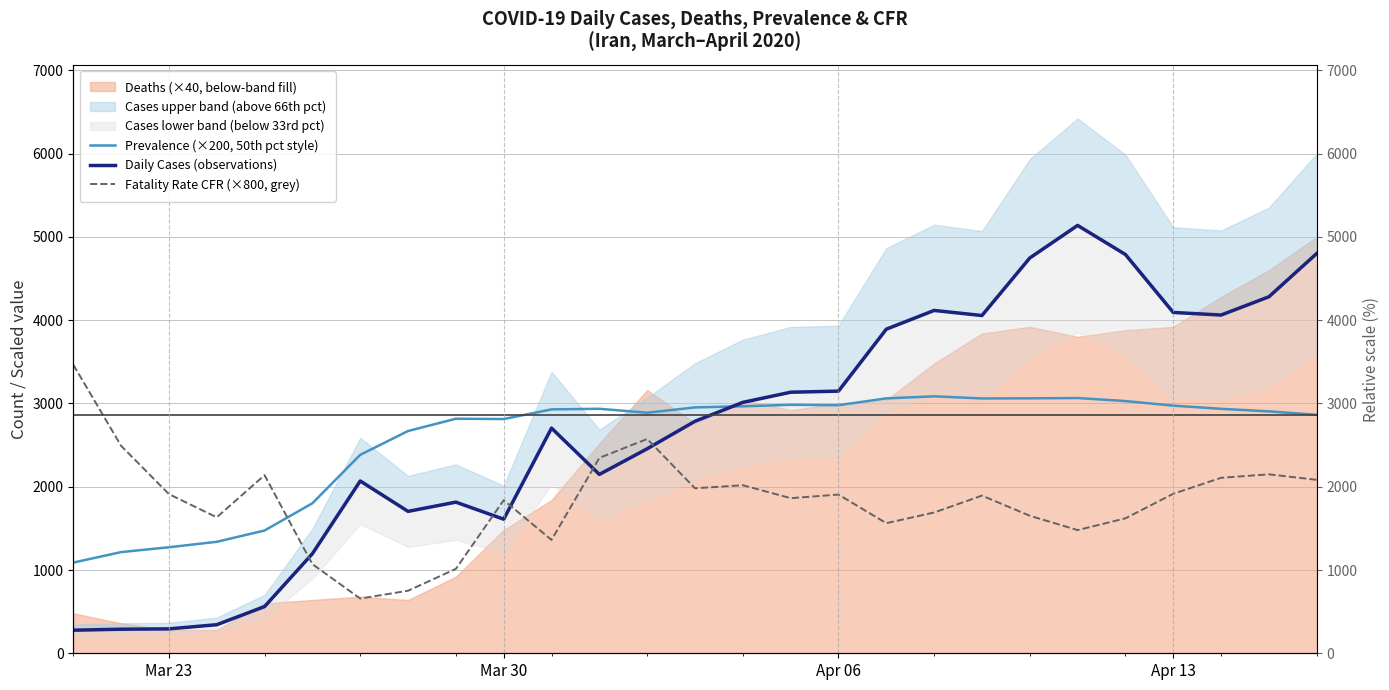

True or false: Prevalence (×200, 50th pct style) and Fatality Rate CFR (×800, grey) intersect in this chart.

True